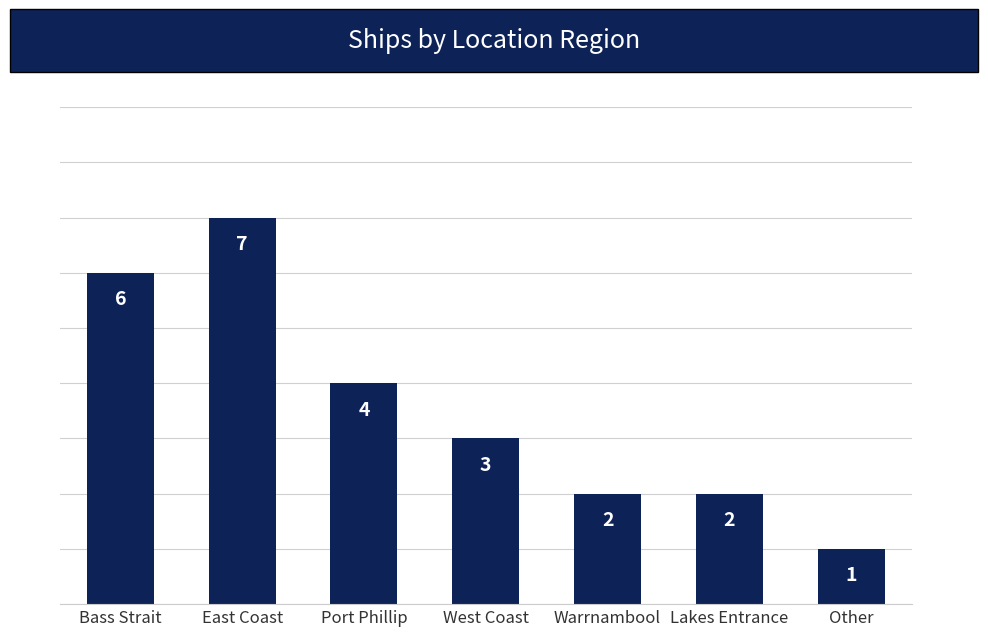

How many series are shown in this chart?

1